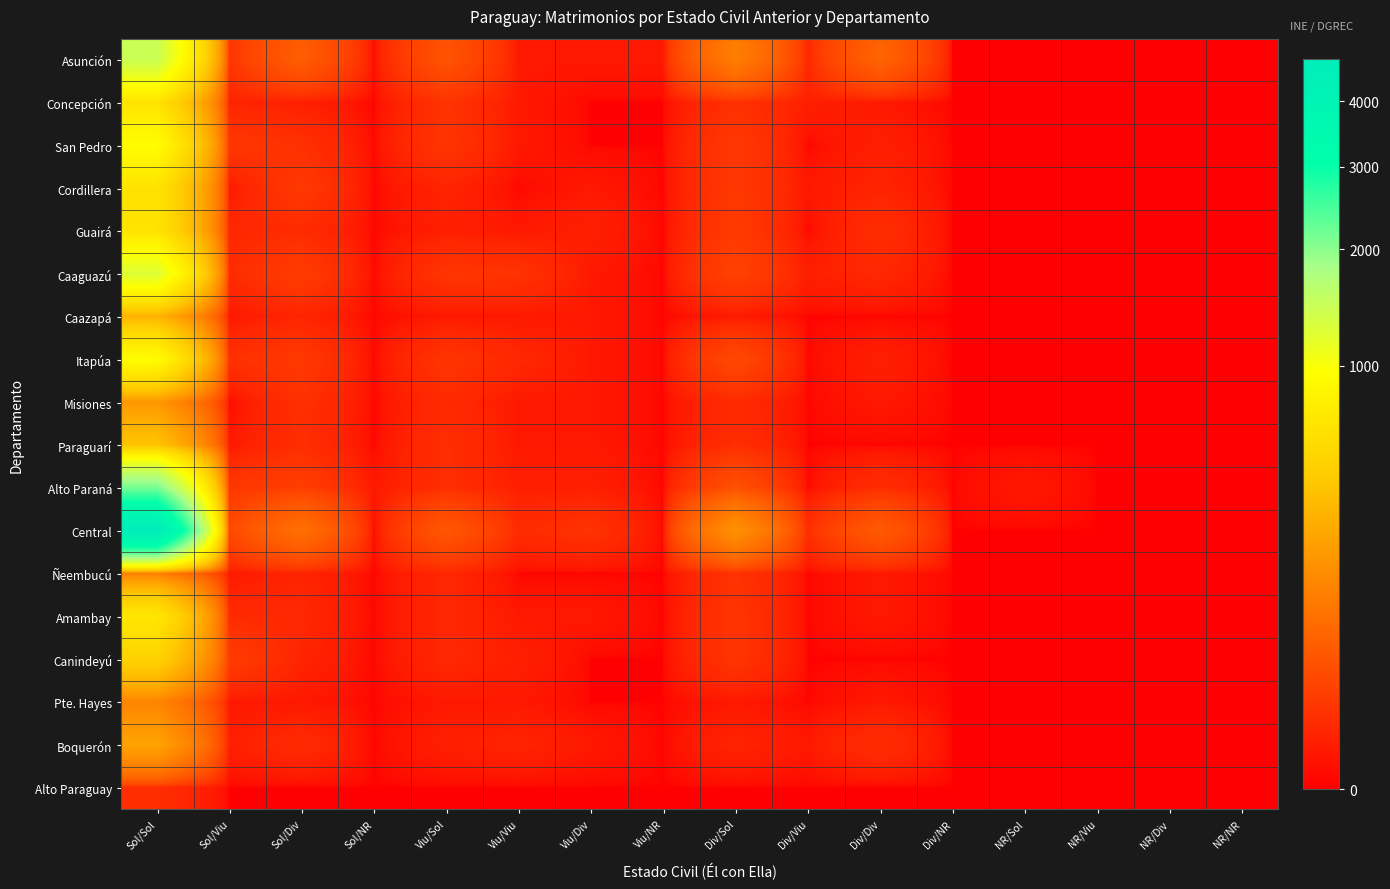

Between Viu/NR and Div/NR, which is larger?

Viu/NR